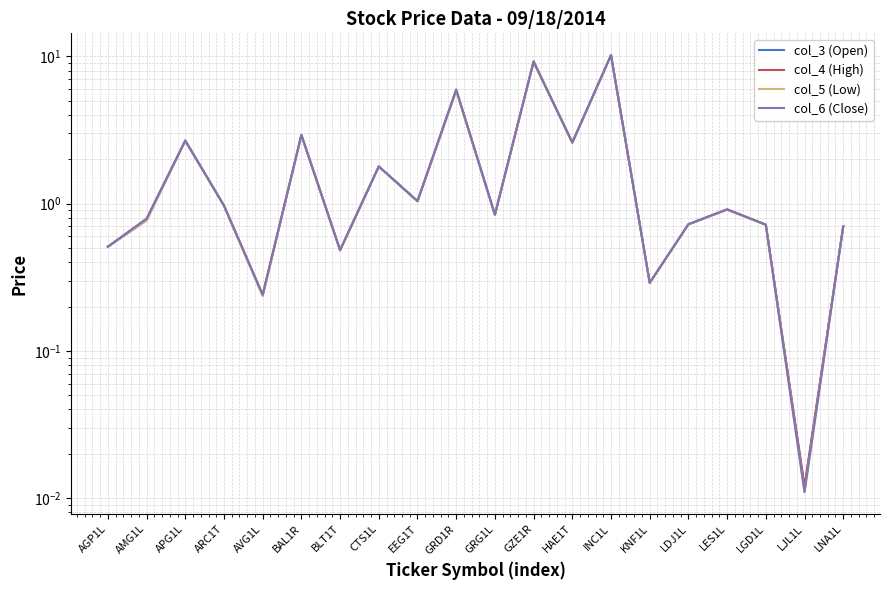

Which category has the lowest value in the col_3 (Open) series?

LJL1L